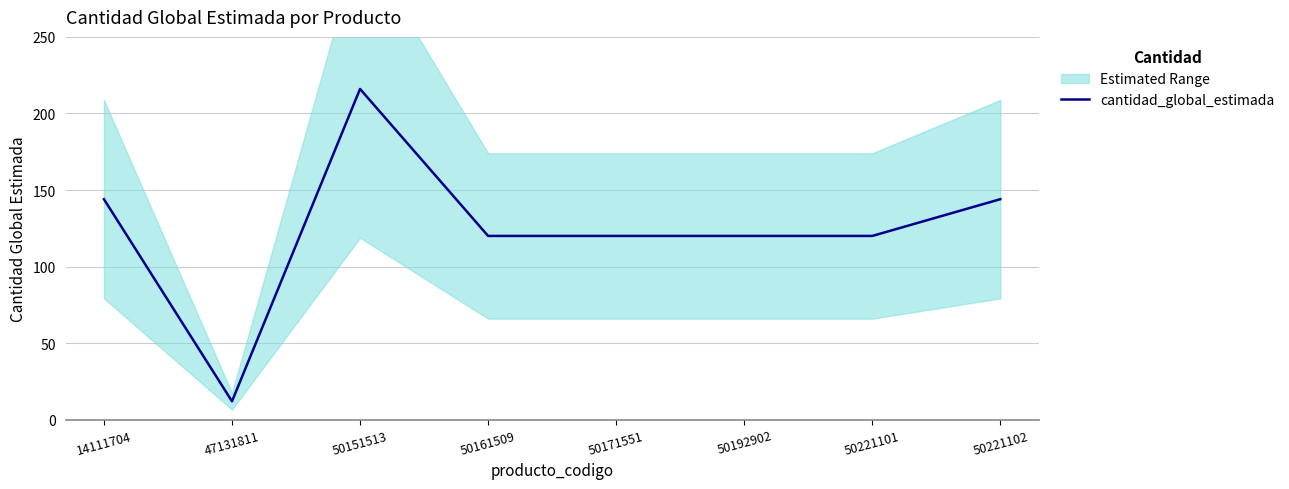

True or false: cantidad_global_estimada has a value of 12 at 47131811.

True